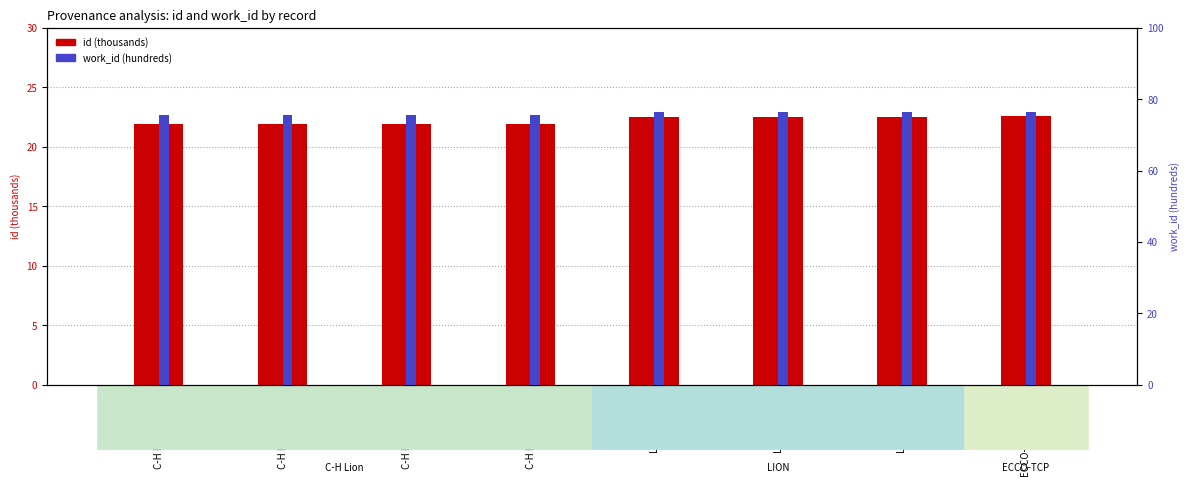

At C-H Lion (21933), list the series in order from largest to smallest.

work_id (hundreds), id (thousands)